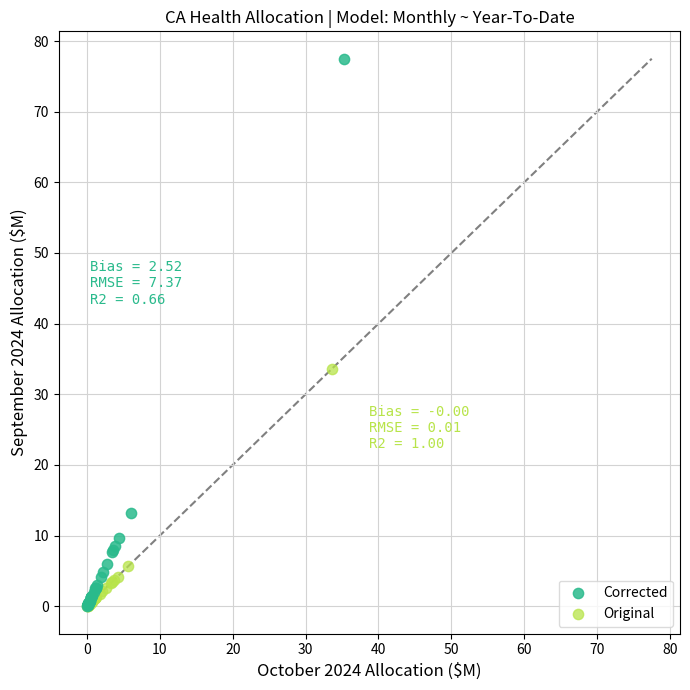

What are all the series names shown in the legend?

Corrected, Original